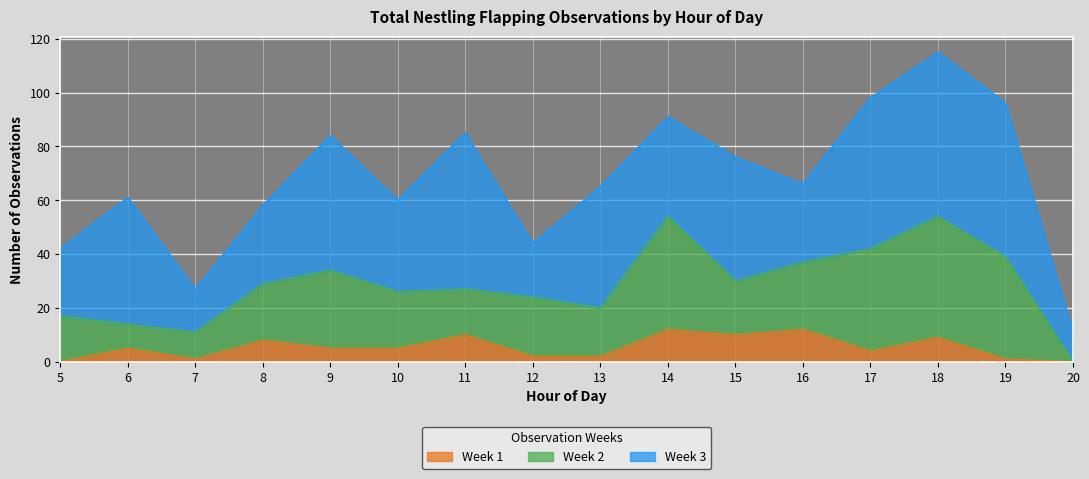

Rank the series by their maximum value, from lowest to highest.

Week 1, Week 2, Week 3